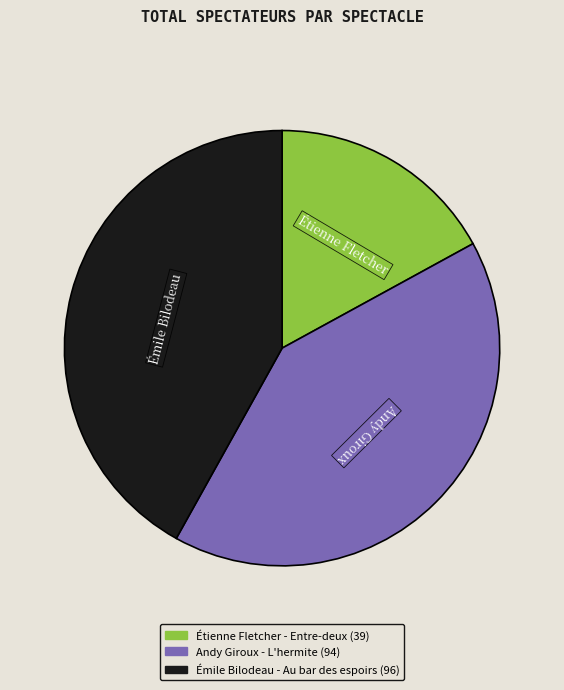

What is the ratio of the value at Émile Bilodeau - Au bar des espoirs to the value at Étienne Fletcher - Entre-deux?

2.5